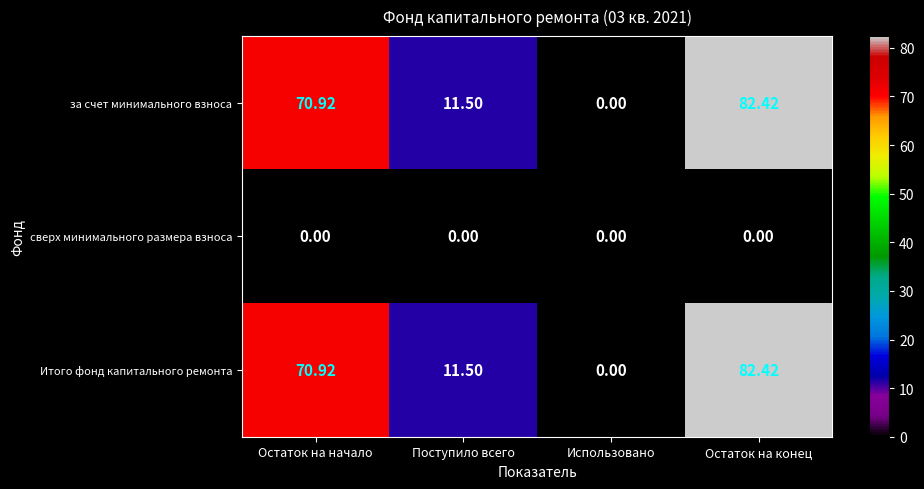

List the labels in order of Итого фонд капитального ремонта value, largest first.

Остаток на конец, Остаток на начало, Поступило всего, Использовано